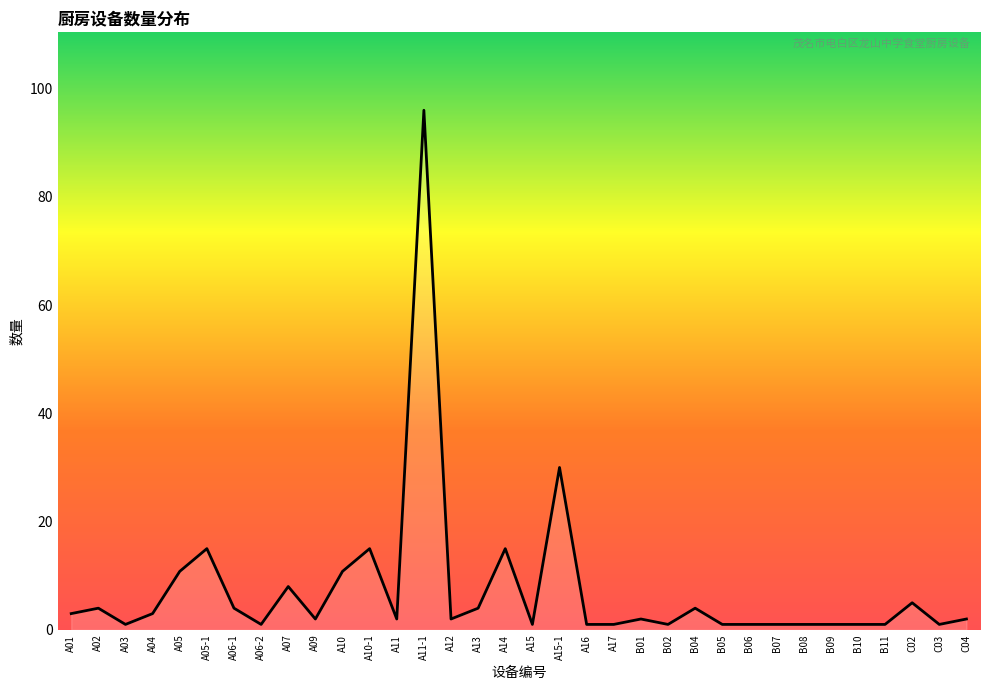

Does the chart have visible grid lines?

No